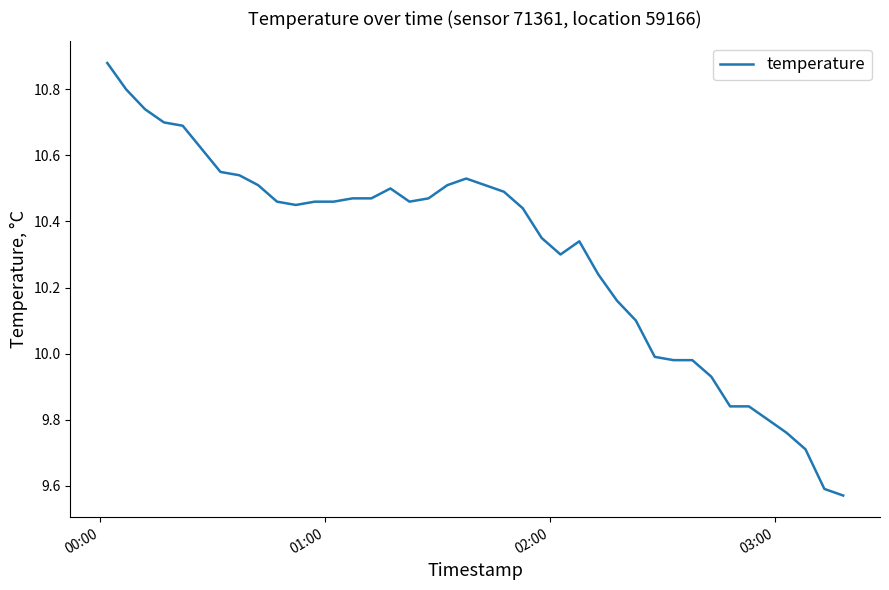

What is the difference between the maximum and minimum values?

1.3